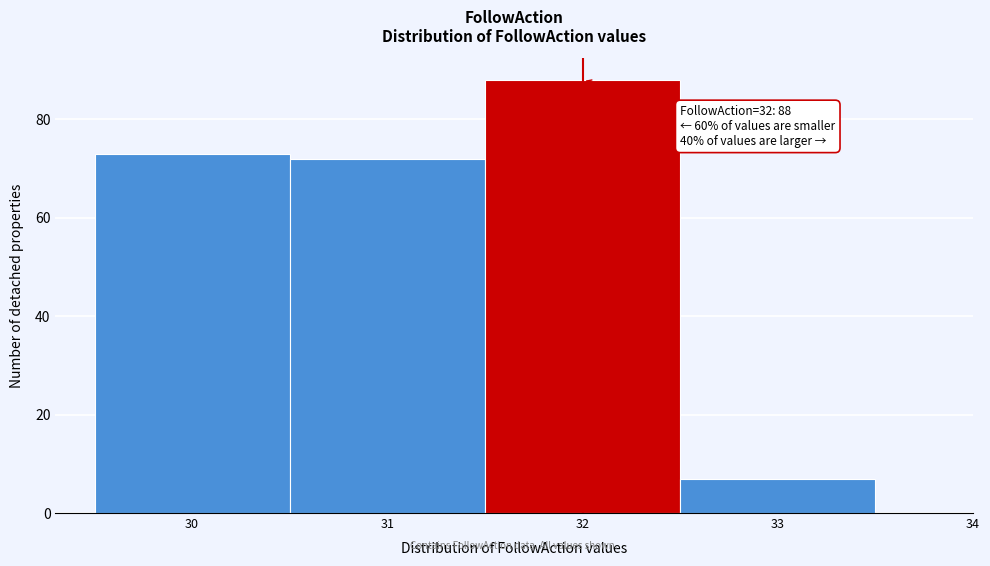

Over which range of the x-axis is the bar tallest?

31.5 to 32.5